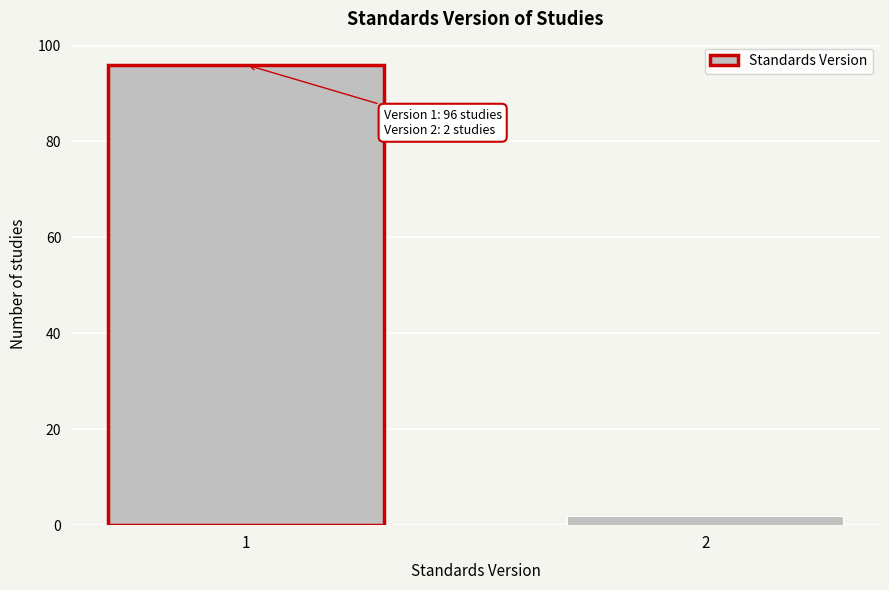

Reading left to right, extract all data points from this chart.

96	2